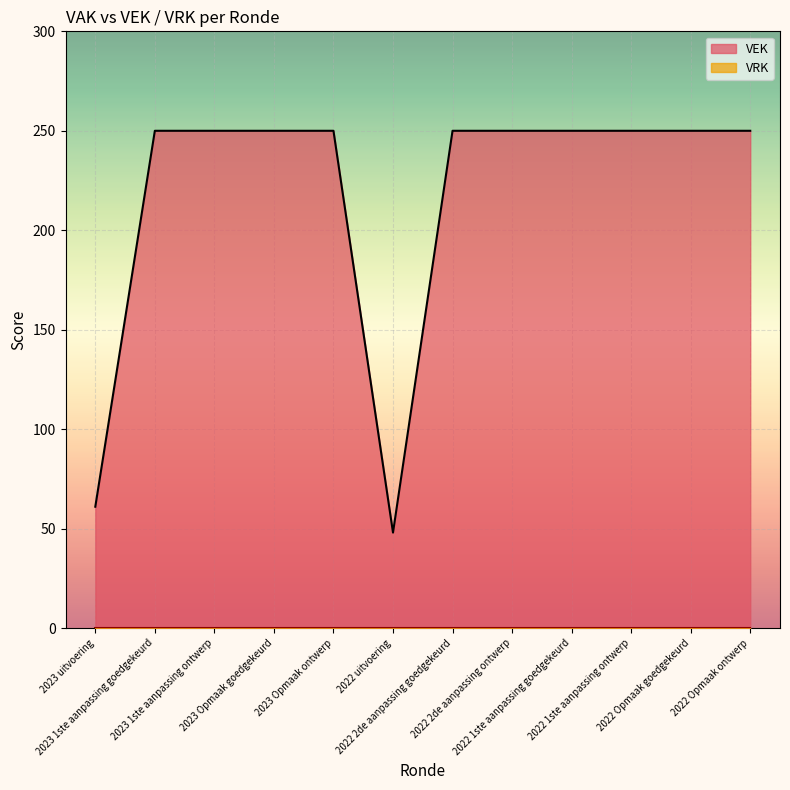

What is the value of the 9th point from the left?

250